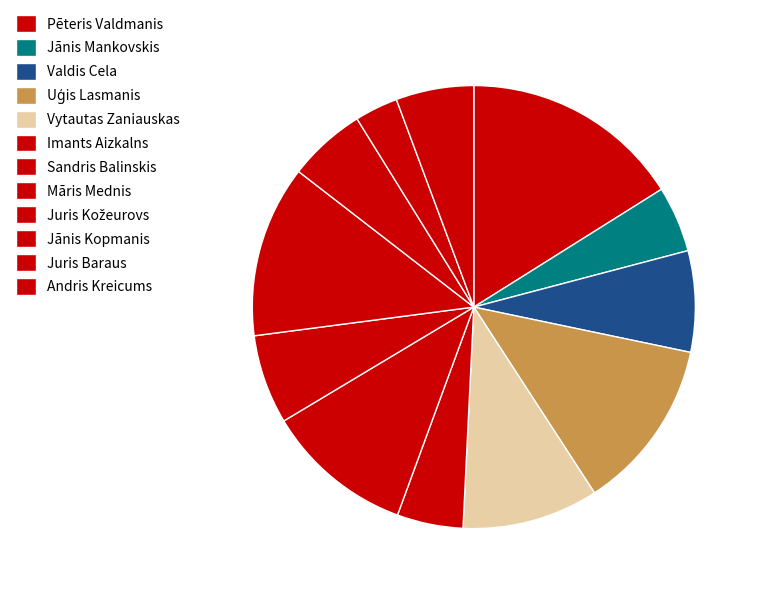

Is there a majority slice in this chart?

No